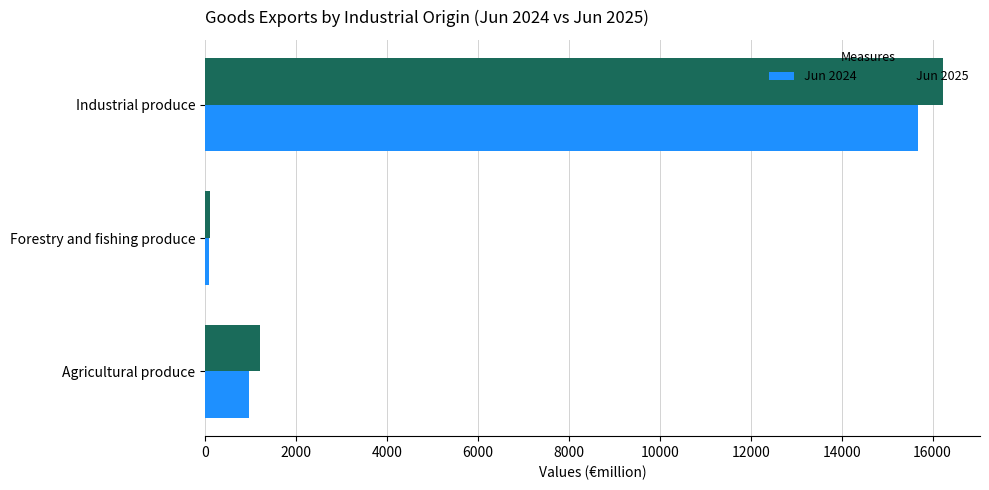

What are all the series names shown in the legend?

Jun 2024, Jun 2025